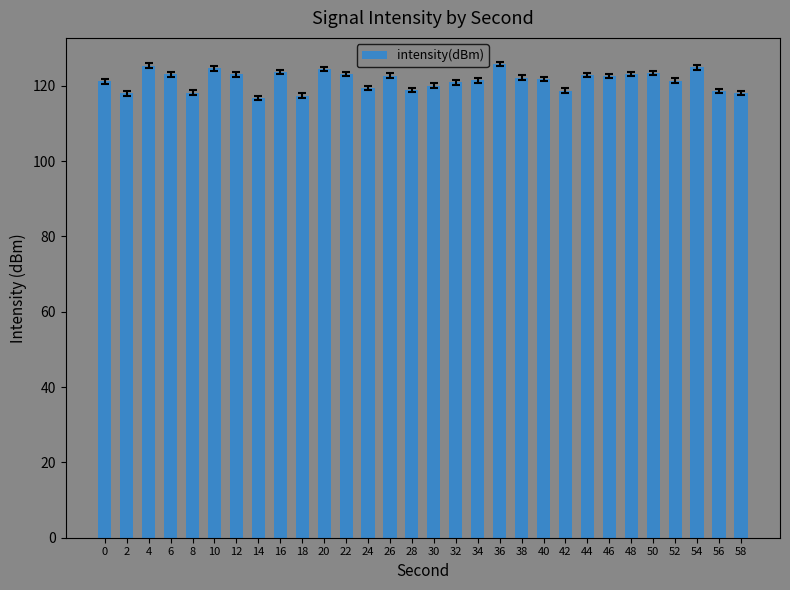

Between 2 and 20, which is larger?

20